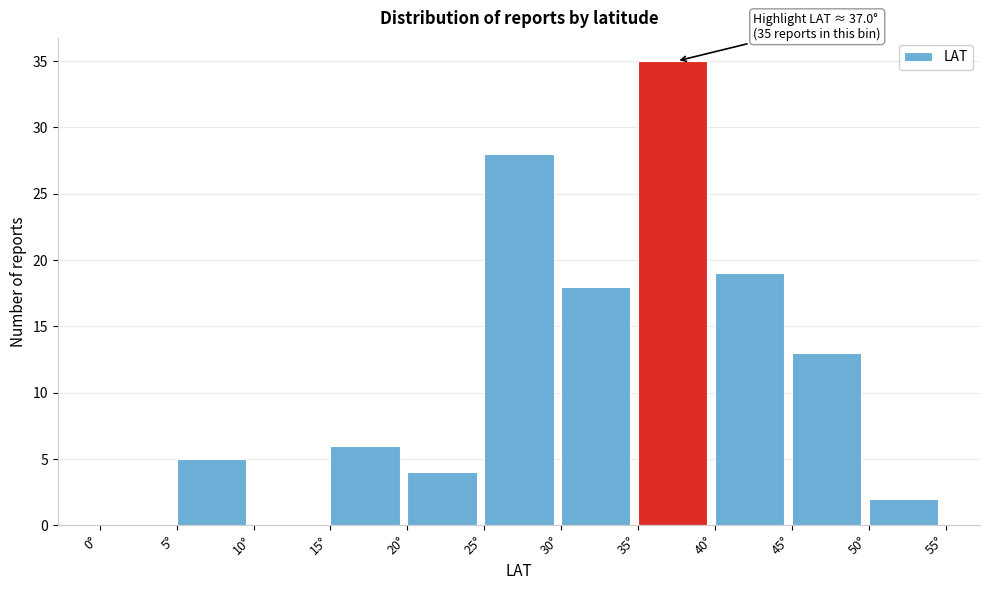

Over which range of the x-axis is the bar tallest?

35 to 40